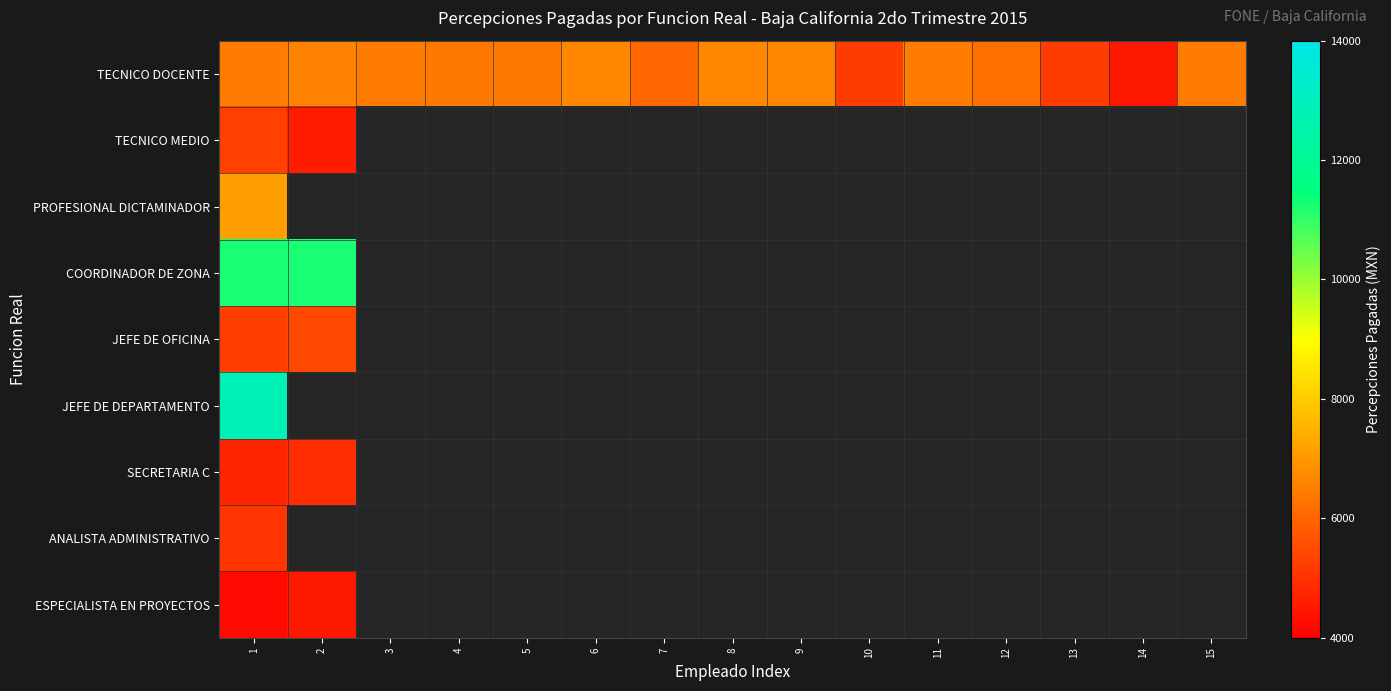

List the series in order of their peak value, highest first.

JEFE DE DEPARTAMENTO, COORDINADOR DE ZONA, PROFESIONAL DICTAMINADOR, TECNICO DOCENTE, JEFE DE OFICINA, TECNICO MEDIO, ANALISTA ADMINISTRATIVO, SECRETARIA C, ESPECIALISTA EN PROYECTOS